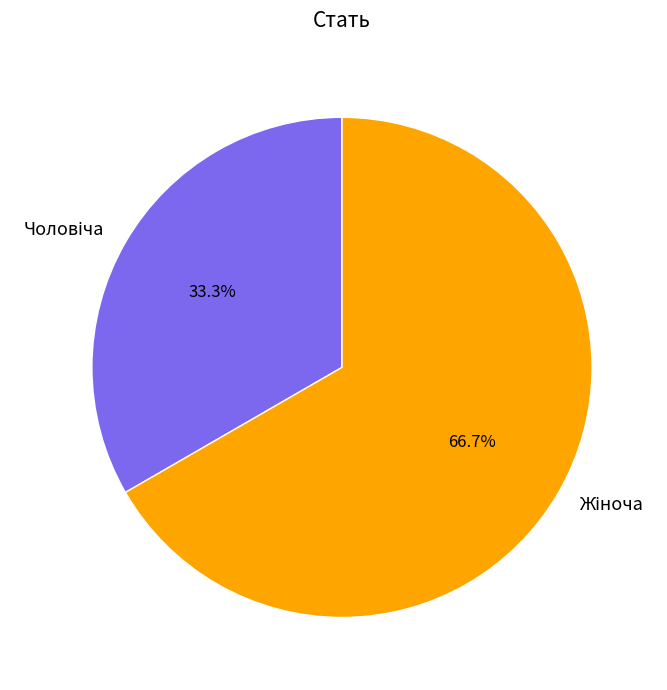

Is there a majority slice in this chart?

Yes